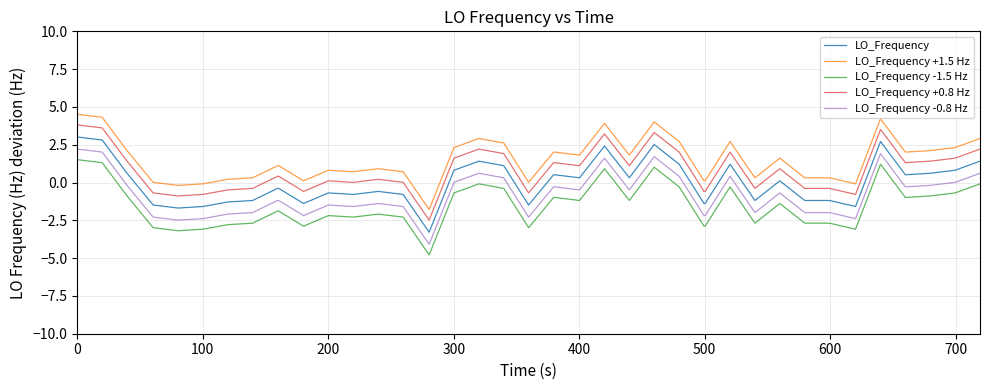

What is the difference between the maximum and minimum values in the LO_Frequency -1.5 Hz series?

6.3